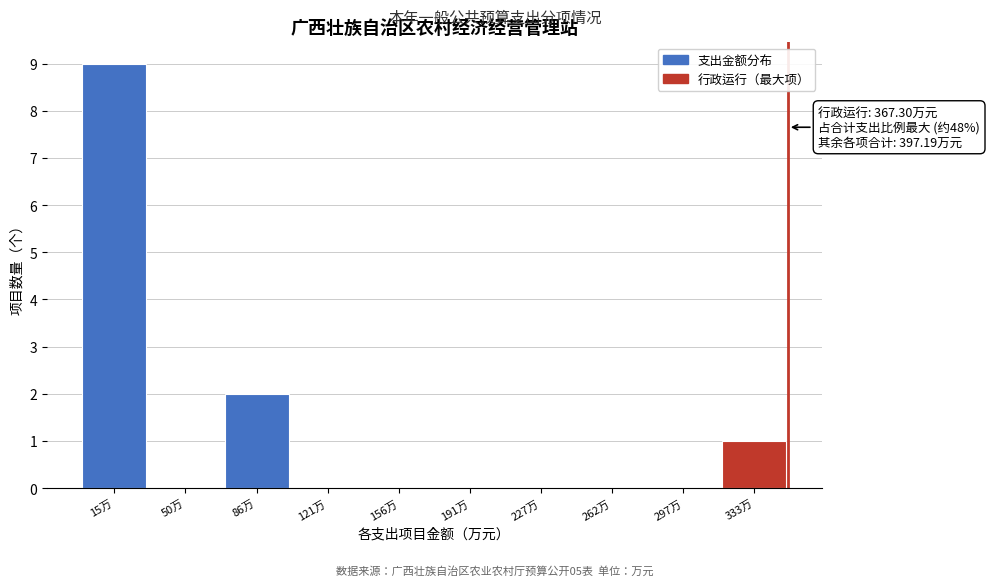

Reading left to right, list all the values displayed in this chart.

15万=9	50万=0	86万=2	121万=0	156万=0	191万=0	227万=0	262万=0	297万=0	333万=1